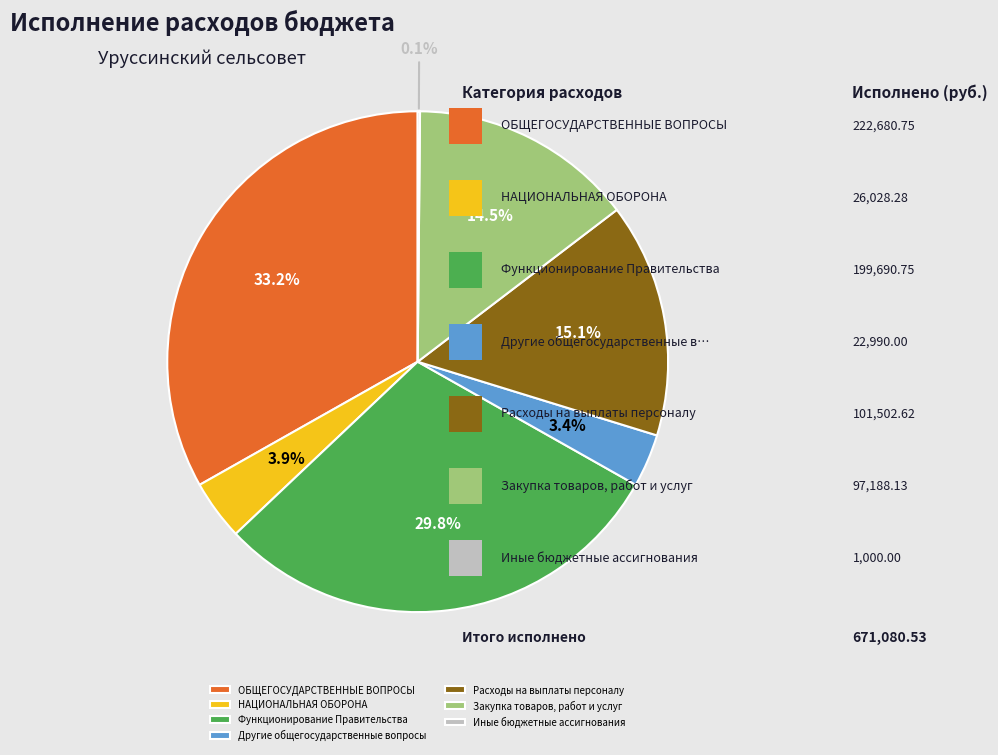

To the nearest percent, what is the average slice percentage?

14%